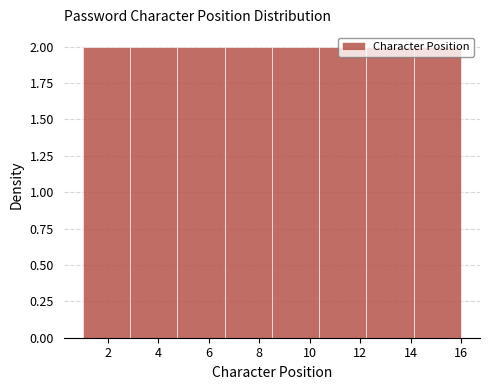

How tall is the bar that spans 1.0 to 2.8 on the x-axis? Neither the bar edges nor the heights are printed on the chart, so give them approximately, as read against the axes.

2